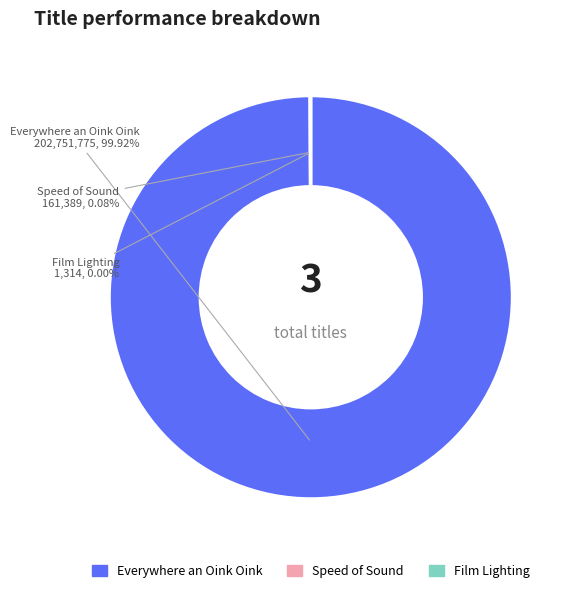

What is the majority slice?

Everywhere an Oink Oink